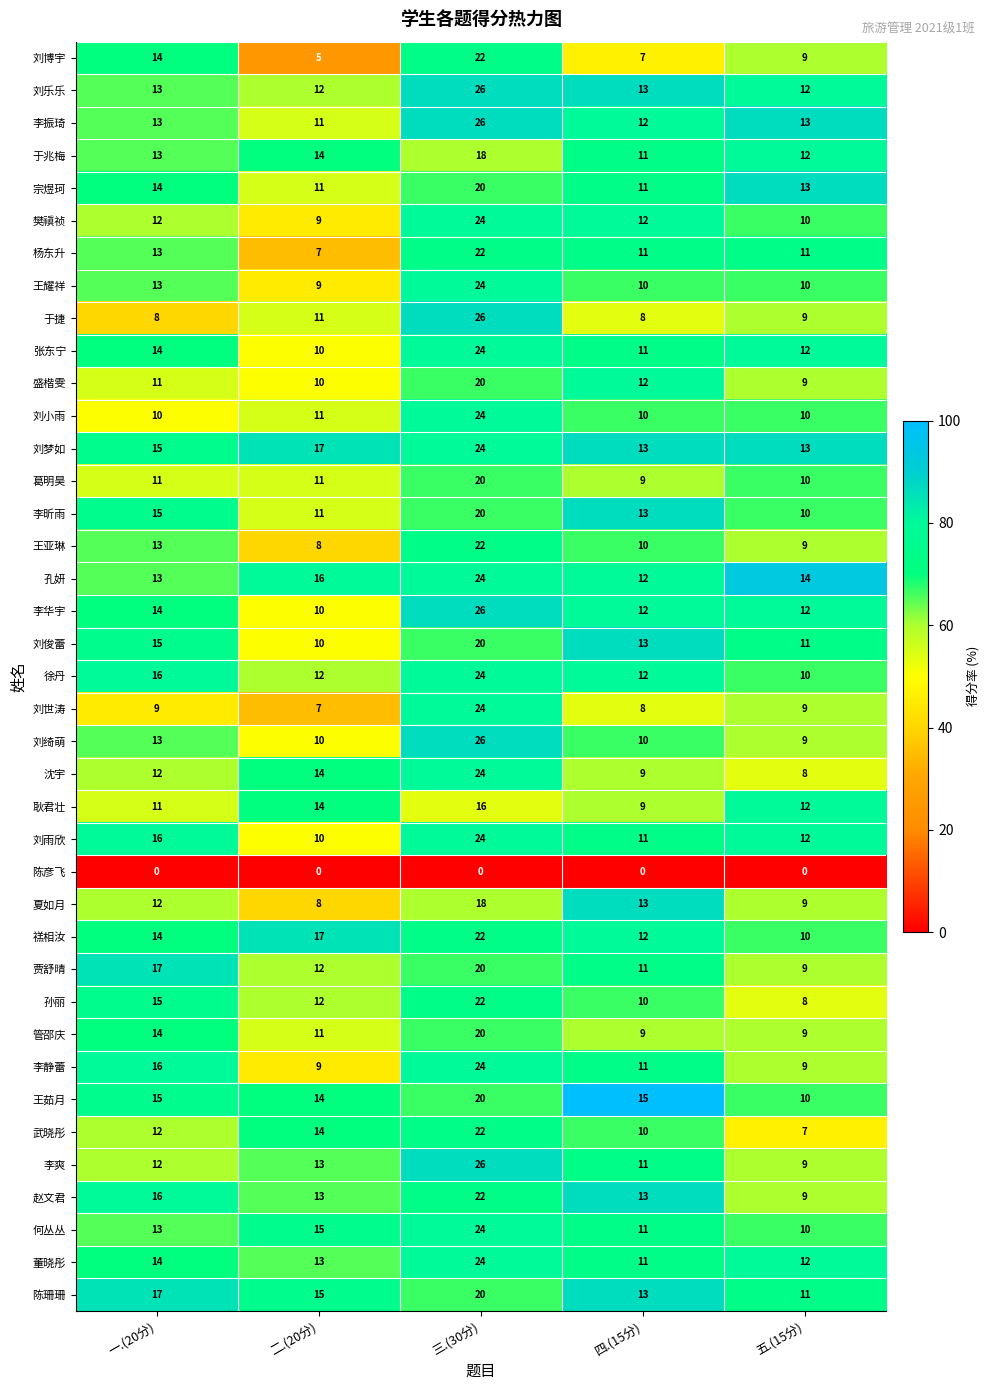

Between 一.(20分) and 四.(15分), which series saw the biggest shift?

刘博宇